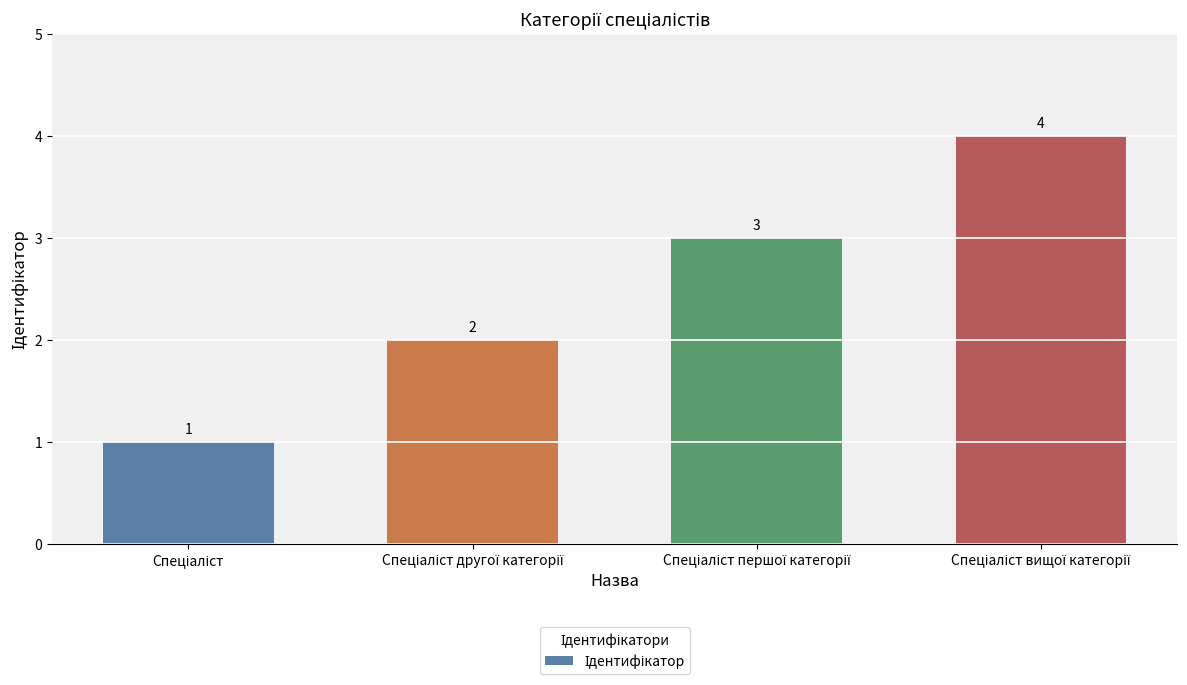

What is the value of the 1st bar from the left?

1